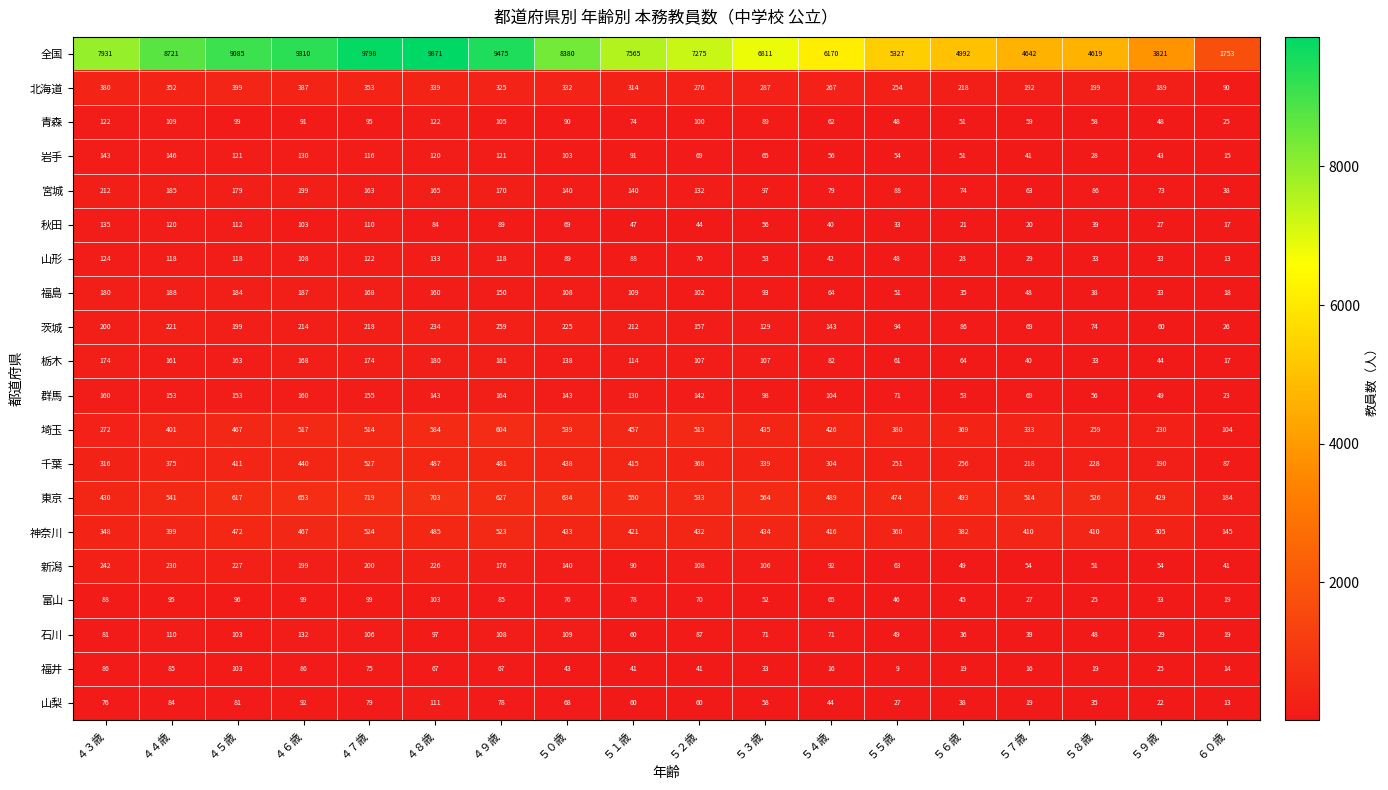

Where does the 全国 series first go above 7565?

４３歳